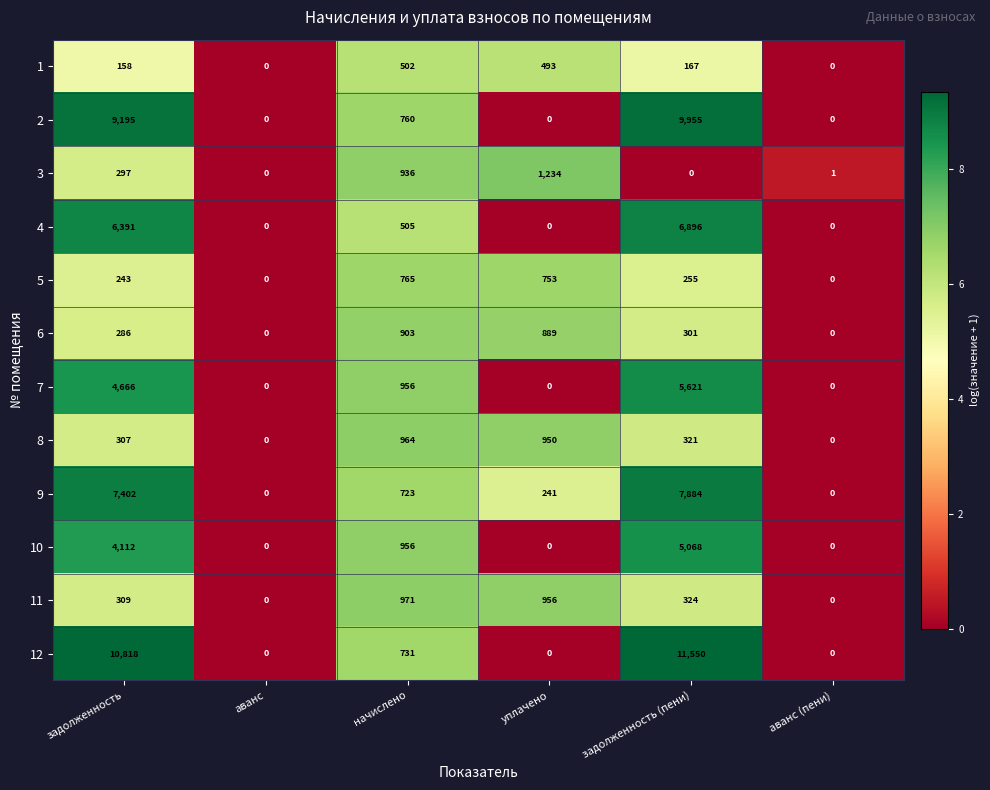

What is the sum of the 8 values at уплачено and задолженность?

1257